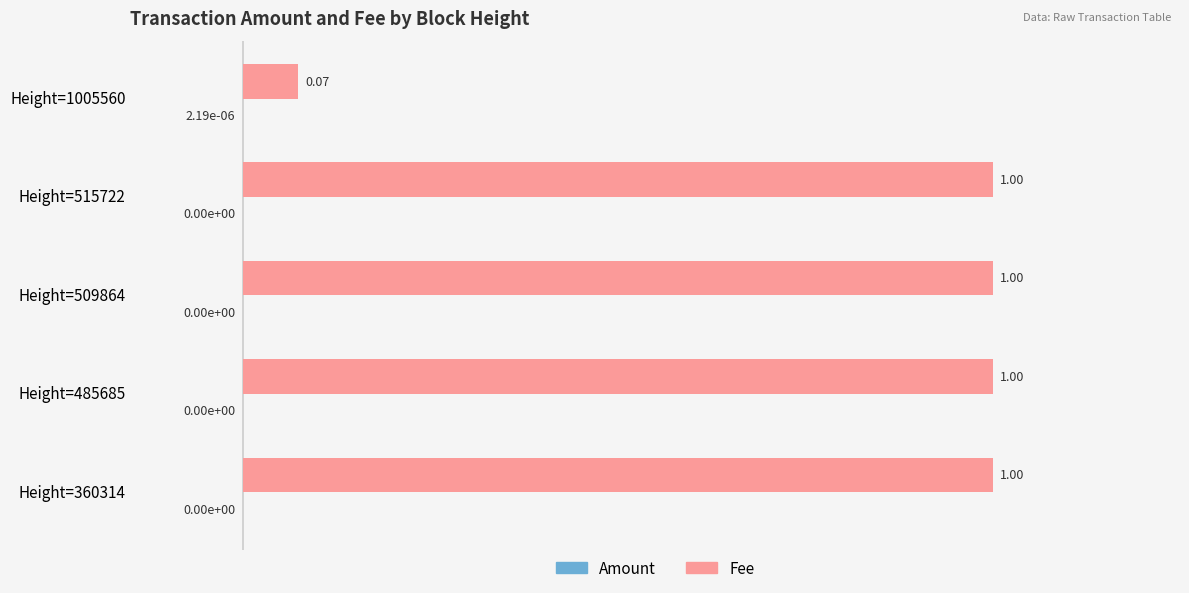

Which series has the largest total across all categories?

Fee